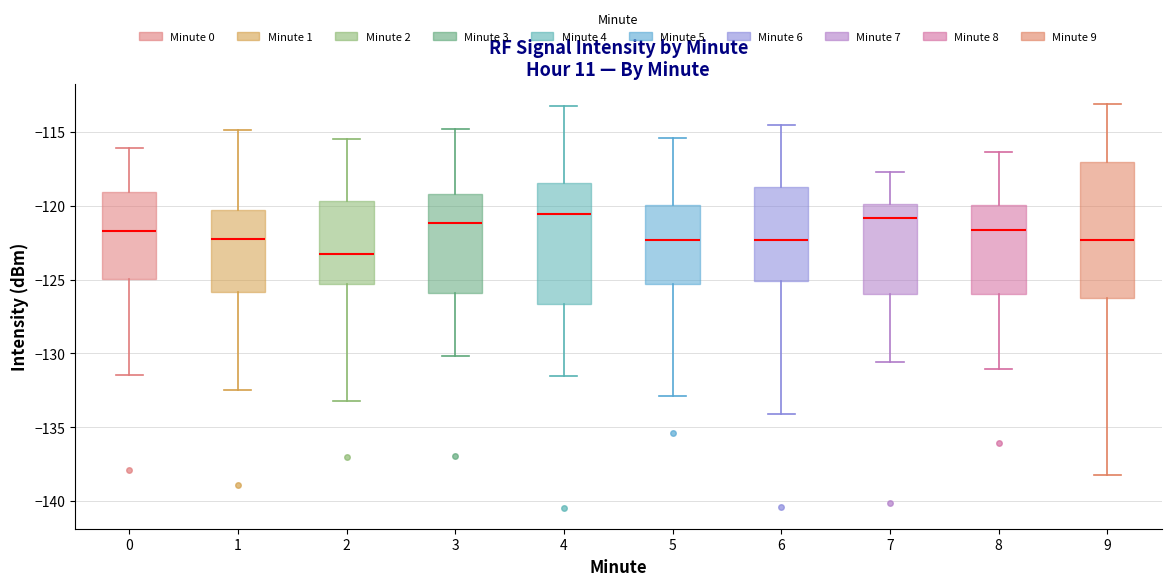

Reading left to right, transcribe this box plot: for each box, give where its median line is, the range the box spans, and where its two whiskers end, as read against the y-axis. The values are not printed on the chart, so give them approximately, as read against the axis.

0: median -121.5, box -125.0 to -119.0, whiskers -131.5 to -116.0
1: median -122.0, box -126.0 to -120.5, whiskers -132.5 to -115.0
2: median -123.5, box -125.5 to -119.5, whiskers -133.0 to -115.5
3: median -121.0, box -126.0 to -119.0, whiskers -130.0 to -115.0
4: median -120.5, box -126.5 to -118.5, whiskers -131.5 to -113.5
5: median -122.5, box -125.5 to -120.0, whiskers -133.0 to -115.5
6: median -122.5, box -125.0 to -118.5, whiskers -134.0 to -114.5
7: median -121.0, box -126.0 to -120.0, whiskers -130.5 to -117.5
8: median -121.5, box -126.0 to -120.0, whiskers -131.0 to -116.5
9: median -122.5, box -126.5 to -117.0, whiskers -138.0 to -113.0